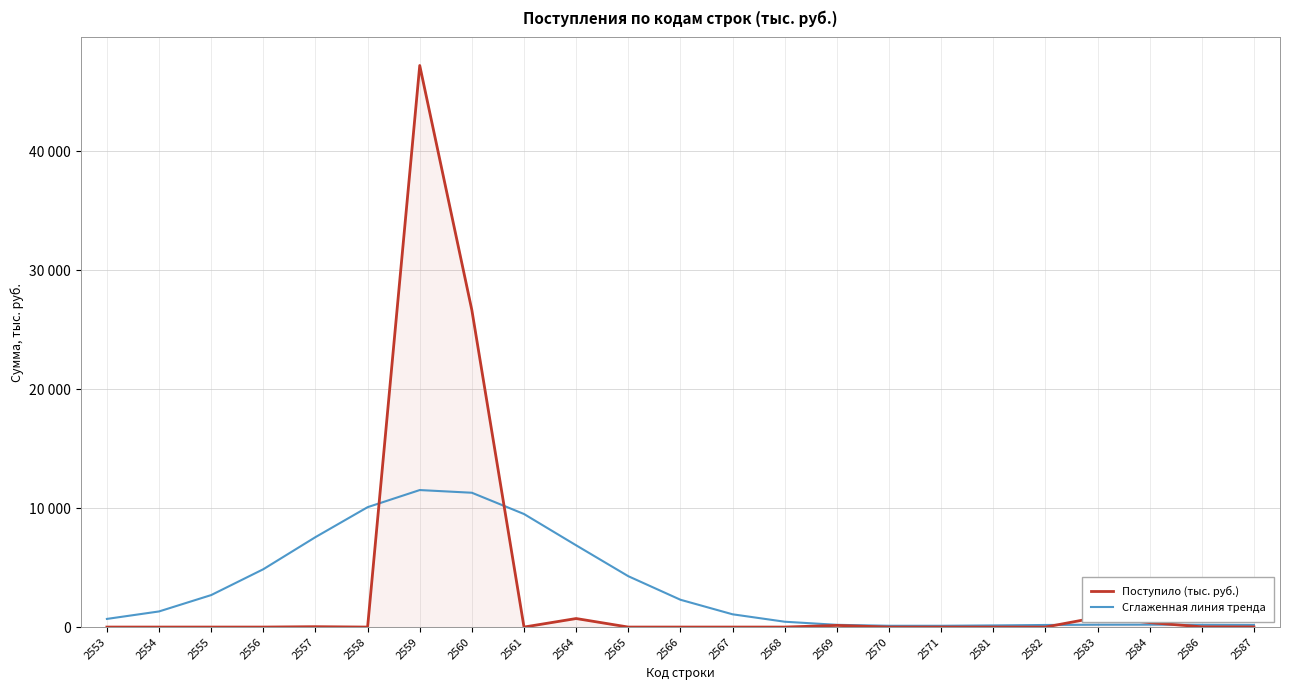

Does the chart display data point markers on the line(s)?

No